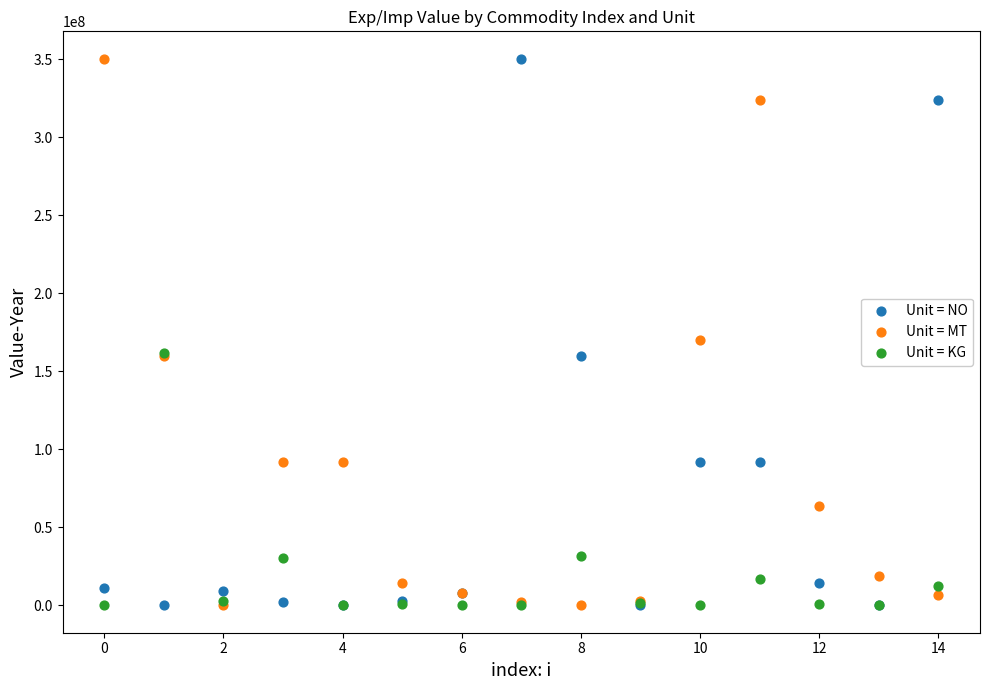

Across all series, what Y value is closest to 175264402?

170094509